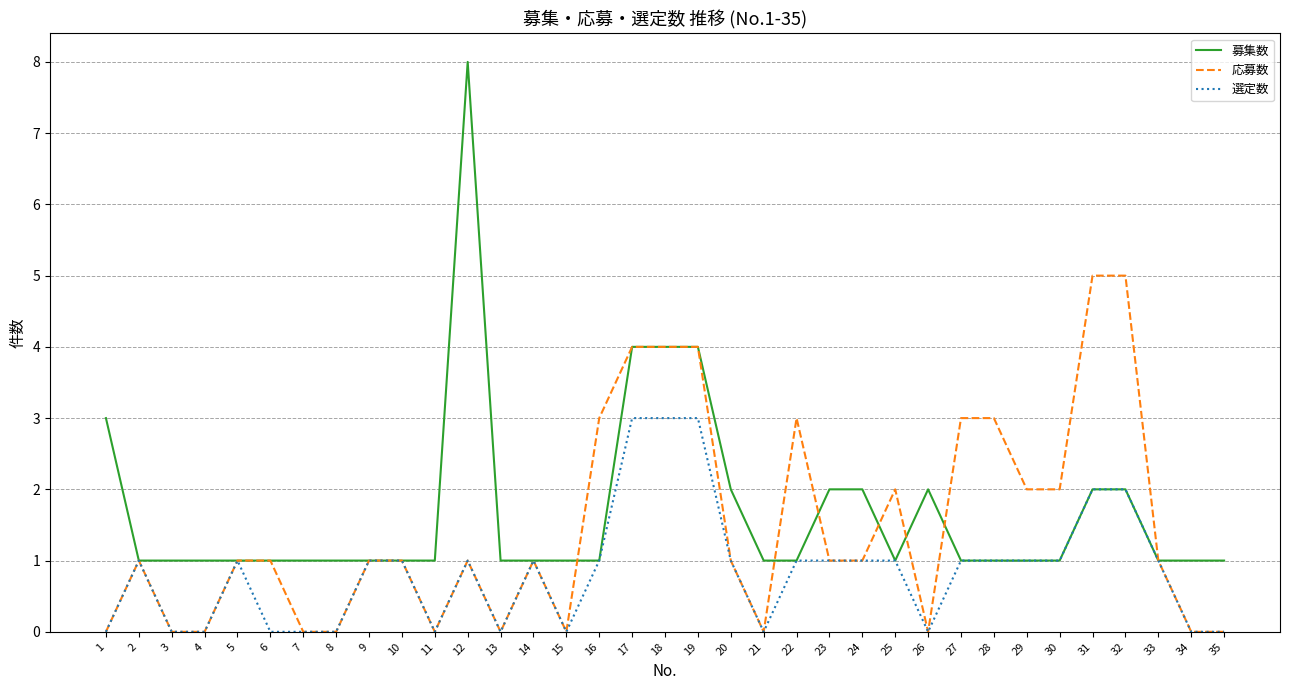

Between 2 and 12, which series saw the biggest shift?

募集数